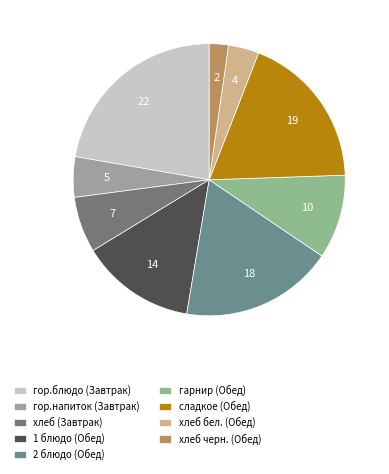

Rank the categories by value from highest to lowest.

гор.блюдо (Завтрак), сладкое (Обед), 2 блюдо (Обед), 1 блюдо (Обед), гарнир (Обед), хлеб (Завтрак), гор.напиток (Завтрак), хлеб бел. (Обед), хлеб черн. (Обед)